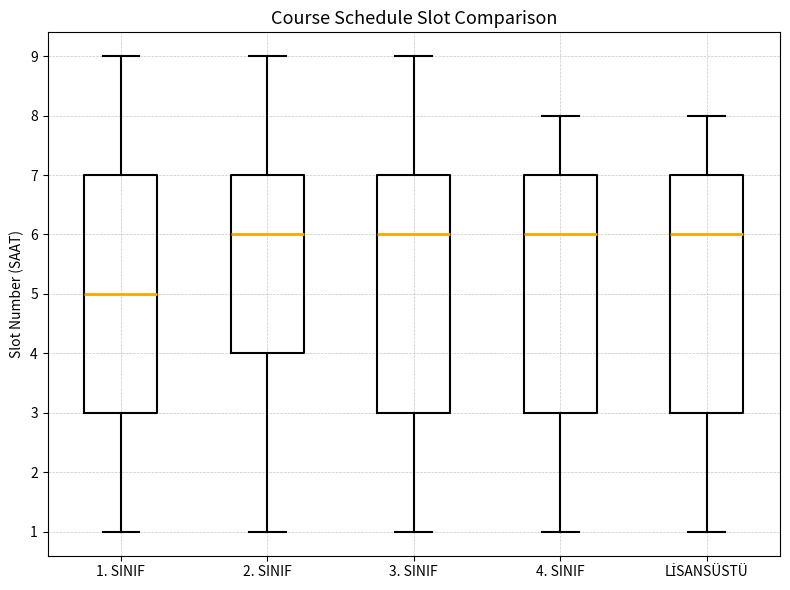

Where does the median line of the box for 2. SINIF sit on the y-axis? The values are not printed on the chart, so give them approximately, as read against the axis.

6